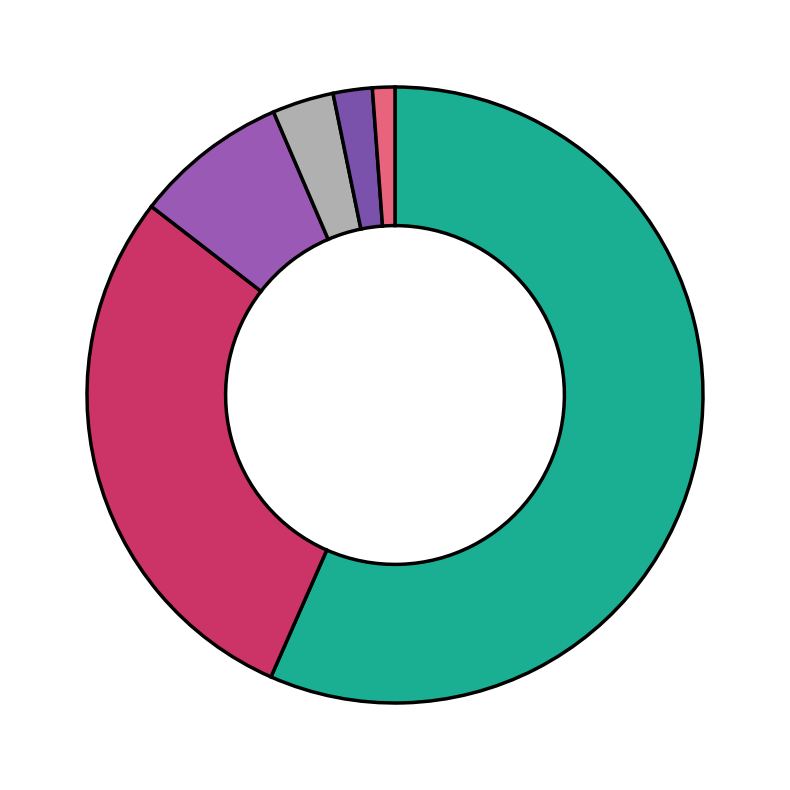

Rank the categories by value from lowest to highest.

n, o, s, b, c, w